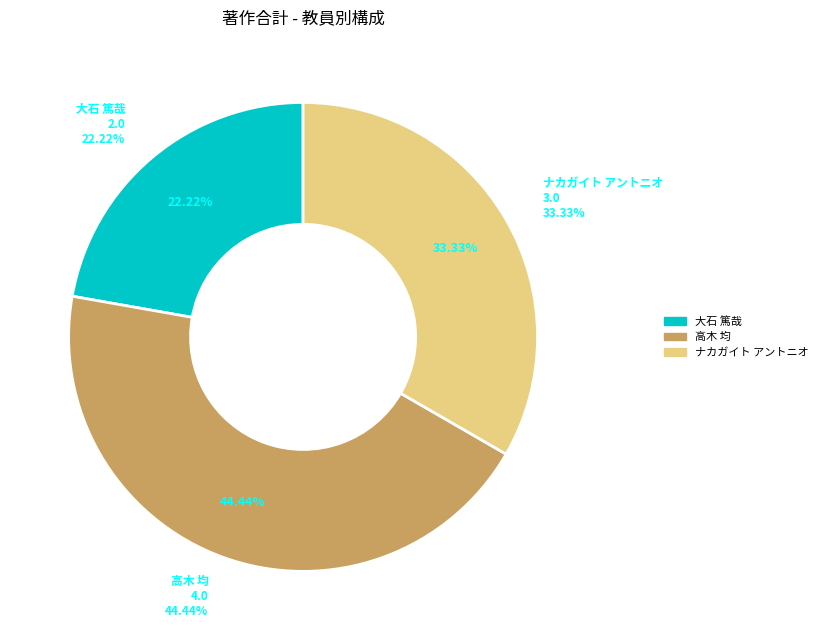

To the nearest percent, what portion does 大石 篤哉 represent?

22%